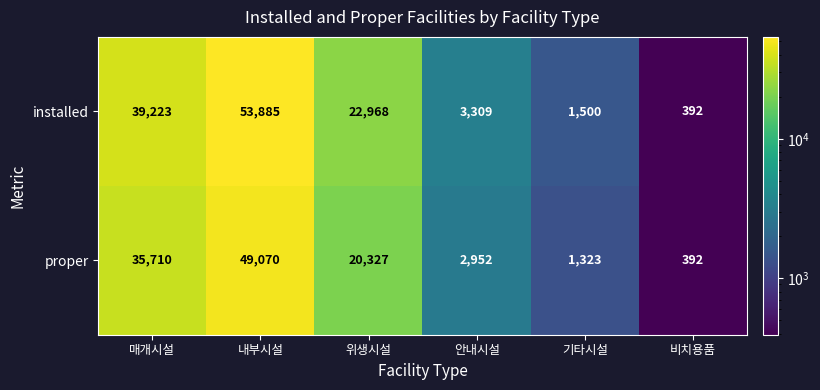

What is the difference between the maximum and minimum values in the installed series?

53493